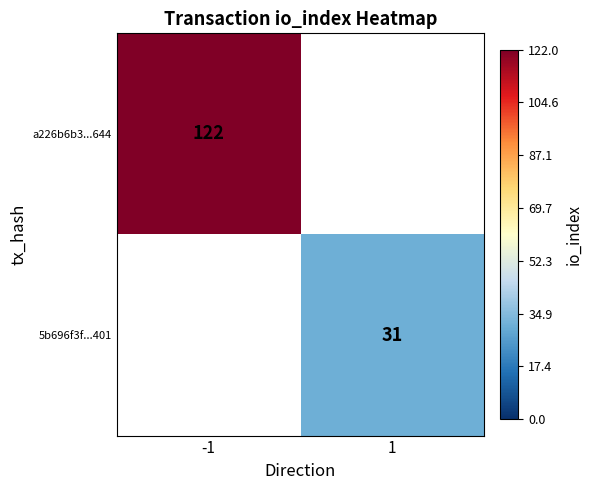

Is it true that a226b6b3...644 equals 122 at -1?

True